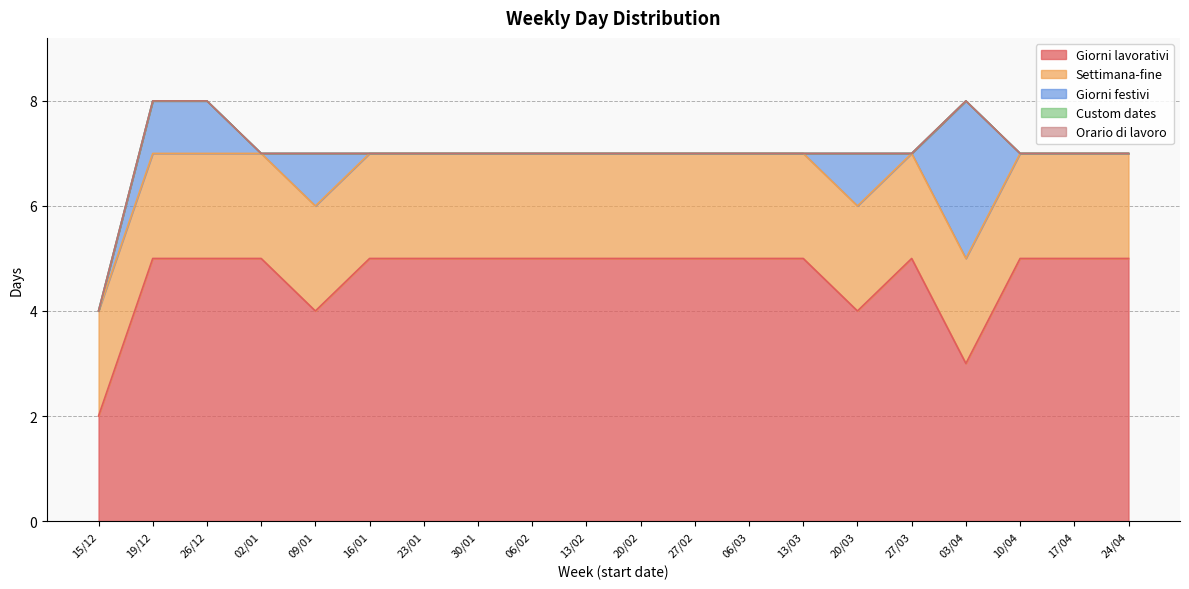

True or false: Custom dates and Giorni festivi intersect in this chart.

False